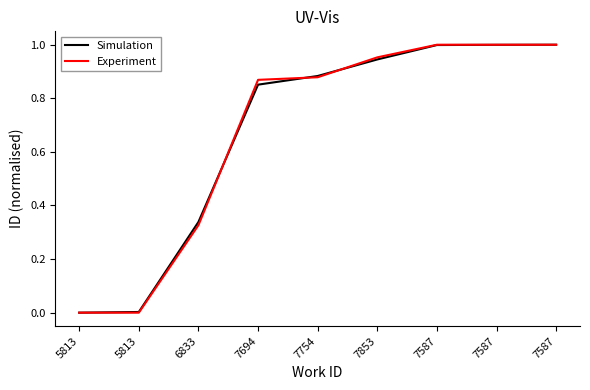

True or false: Experiment has more than 2 points higher than both neighbors.

False